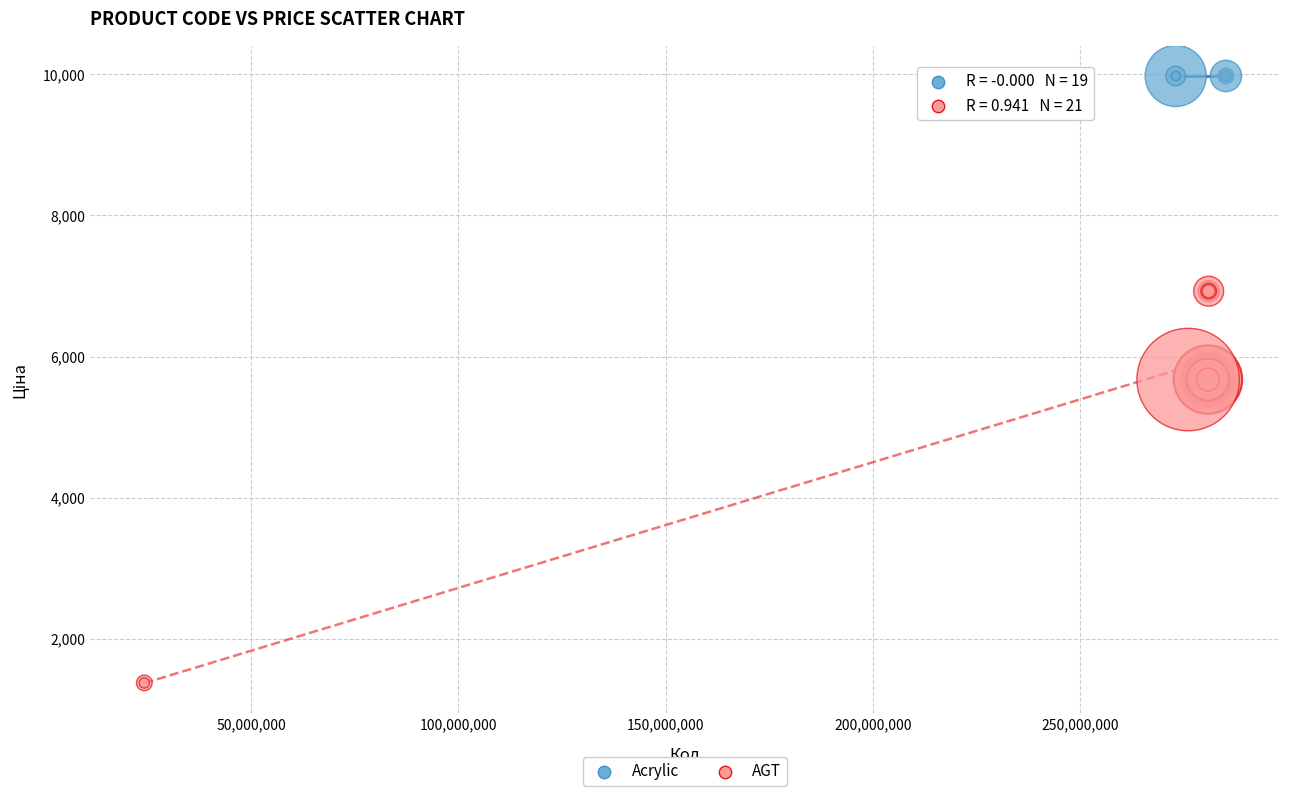

Which series contains the lowest Y value?

AGT